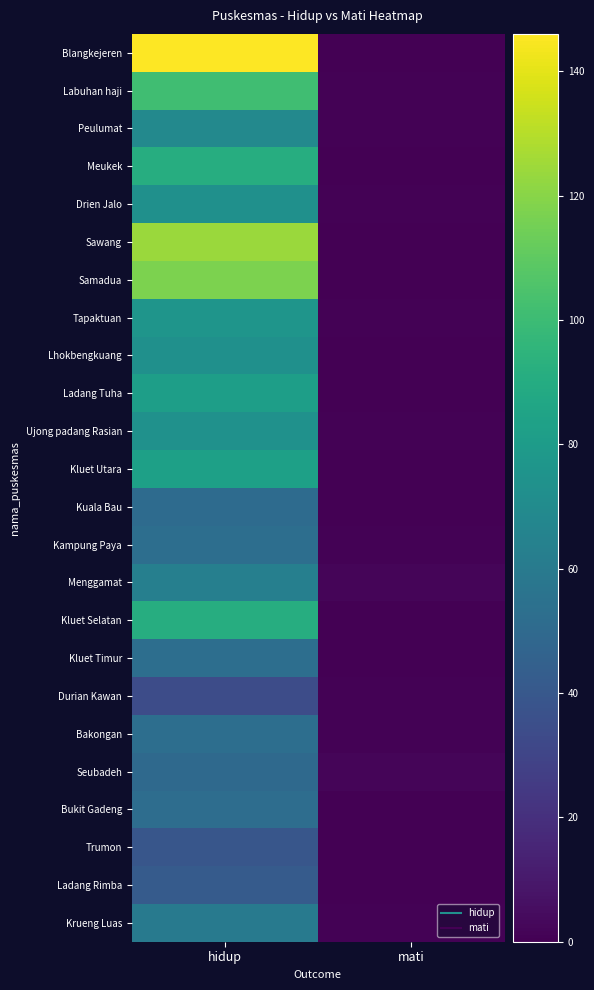

Reading left to right, extract all data points from this chart.

Blangkejeren: hidup=146	mati=0
Labuhan haji: hidup=101	mati=1
Peulumat: hidup=69	mati=1
Meukek: hidup=91	mati=0
Drien Jalo: hidup=73	mati=1
Sawang: hidup=124	mati=0
Samadua: hidup=117	mati=0
Tapaktuan: hidup=76	mati=1
Lhokbengkuang: hidup=73	mati=0
Ladang Tuha: hidup=82	mati=0
Ujong padang Rasian: hidup=74	mati=1
Kluet Utara: hidup=83	mati=0
Kuala Bau: hidup=51	mati=0
Kampung Paya: hidup=53	mati=1
Menggamat: hidup=63	mati=2
Kluet Selatan: hidup=91	mati=0
Kluet Timur: hidup=53	mati=0
Durian Kawan: hidup=34	mati=1
Bakongan: hidup=53	mati=1
Seubadeh: hidup=50	mati=2
Bukit Gadeng: hidup=52	mati=0
Trumon: hidup=39	mati=0
Ladang Rimba: hidup=42	mati=0
Krueng Luas: hidup=60	mati=1